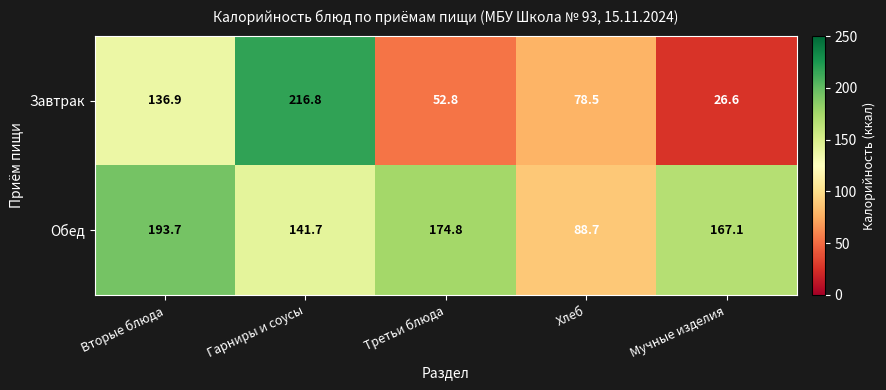

Which series has the largest range (max minus min)?

Завтрак